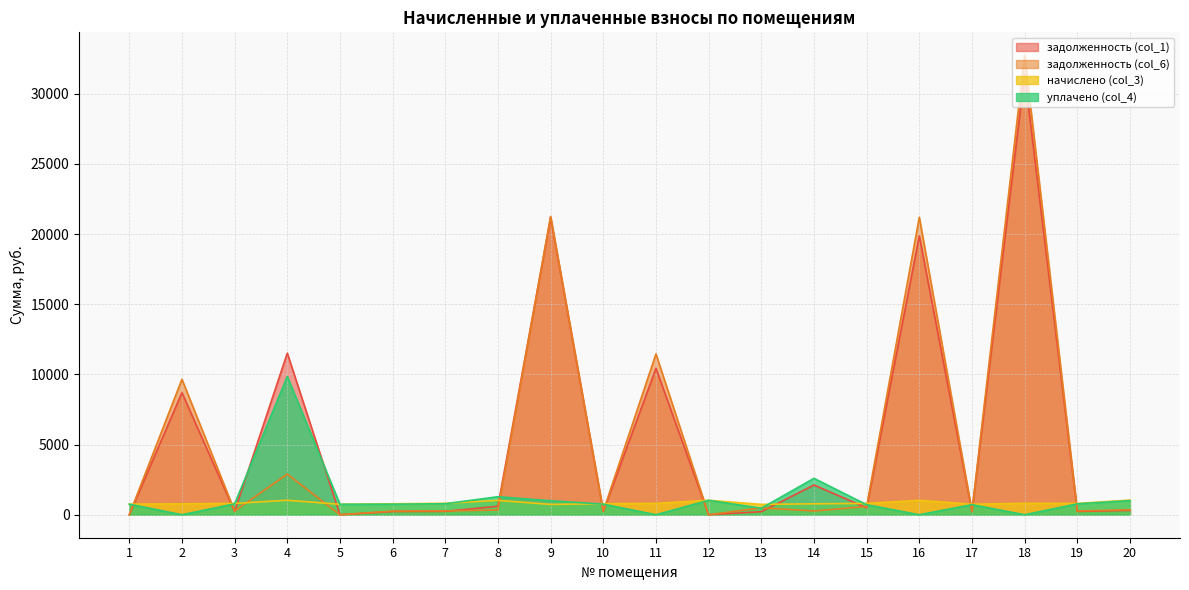

Reading left to right, list all the values displayed in this chart.

задолженность (col_1): 1=0.0	2=8700.9	3=238.5	4=11513.8	5=0.0	6=231.1	7=241.8	8=604.2	9=21179.4	10=232.1	11=10438.0	12=0.0	13=218.9	14=2118.2	15=494.6	16=19874.0	17=220.5	18=31378.1	19=238.5	20=309.0
задолженность (col_6): 1=0.0	2=9653.1	3=269.1	4=2895.7	5=0.0	6=260.7	7=272.1	8=340.9	9=21267.3	10=261.9	11=11458.2	12=0.0	13=492.8	14=270.6	15=588.0	16=21199.0	17=248.8	18=32739.7	19=269.1	20=348.6
начислено (col_3): 1=755.3	2=776.8	3=807.3	4=1033.3	5=746.3	6=782.2	7=816.3	8=1022.6	9=737.3	10=785.8	11=810.9	12=1029.8	13=739.1	14=780.4	15=807.3	16=1028.0	17=746.3	18=816.3	19=807.3	20=1045.9
уплачено (col_4): 1=755.3	2=0.0	3=776.7	4=9855.8	5=746.3	6=752.5	7=785.3	8=1285.9	9=1000.0	10=756.0	11=0.0	12=1029.8	13=464.7	14=2595.2	15=715.5	16=0.0	17=718.1	18=0.0	19=776.7	20=1006.2